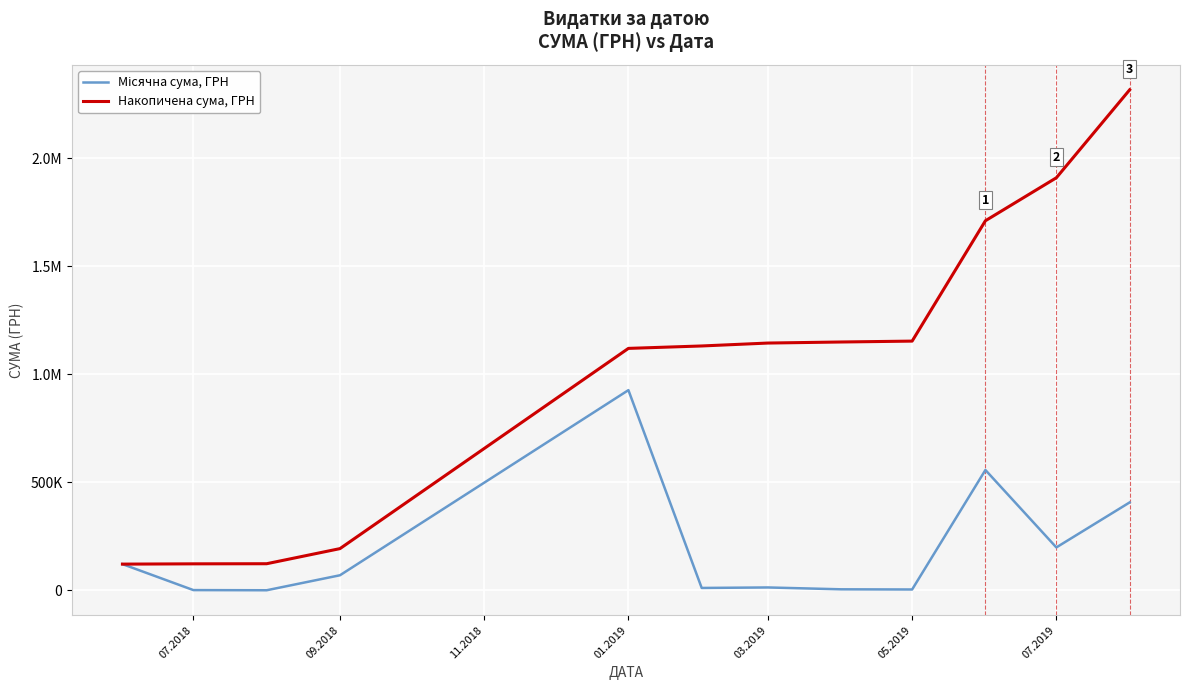

Does the chart have visible grid lines?

Yes